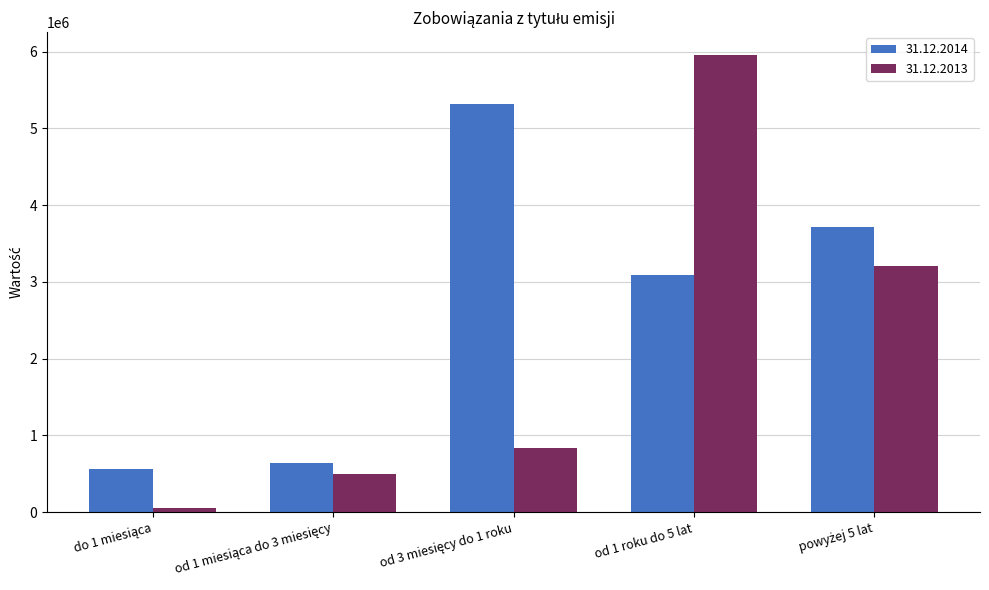

Reading left to right, what are all the values shown in this chart?

31.12.2014: 557314	635363	5313454	3085517	3708962
31.12.2013: 59874	492291	831798	5954784	3207699